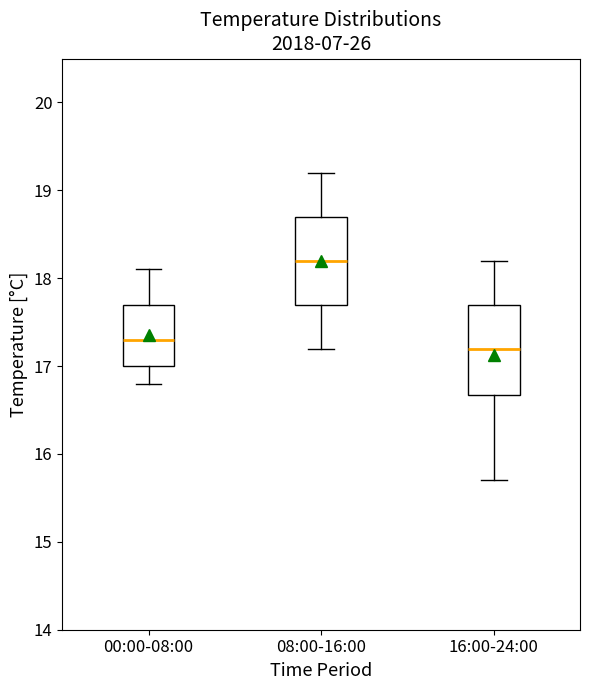

Where does the upper whisker of the box for 08:00-16:00 end on the y-axis? The values are not printed on the chart, so give them approximately, as read against the axis.

19.2